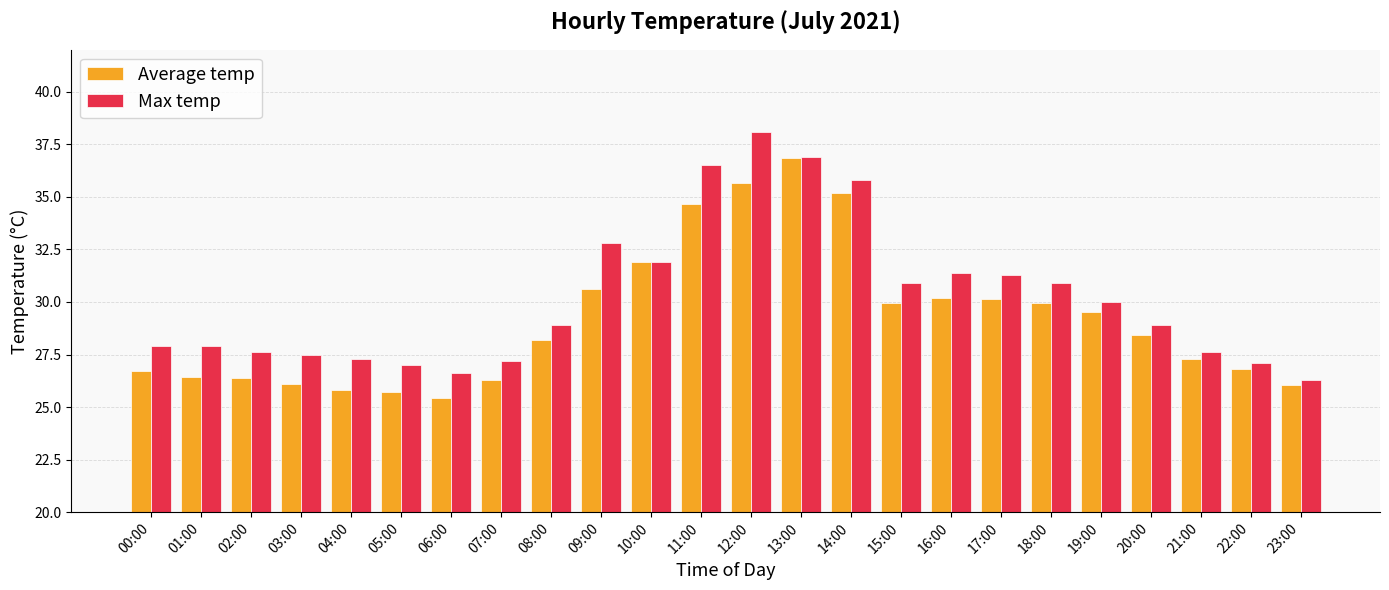

What is the difference between the Max temp values at 10:00 and 14:00?

3.9